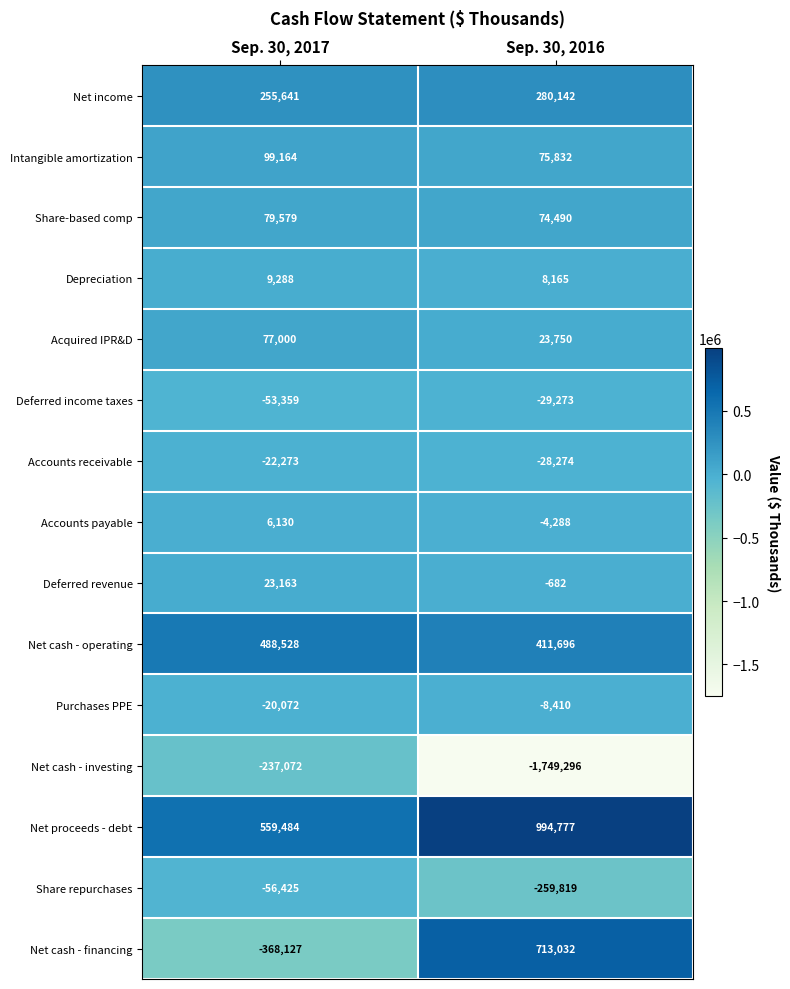

What is the sum of the Accounts receivable values at Sep. 30, 2017 and Sep. 30, 2016?

-50547